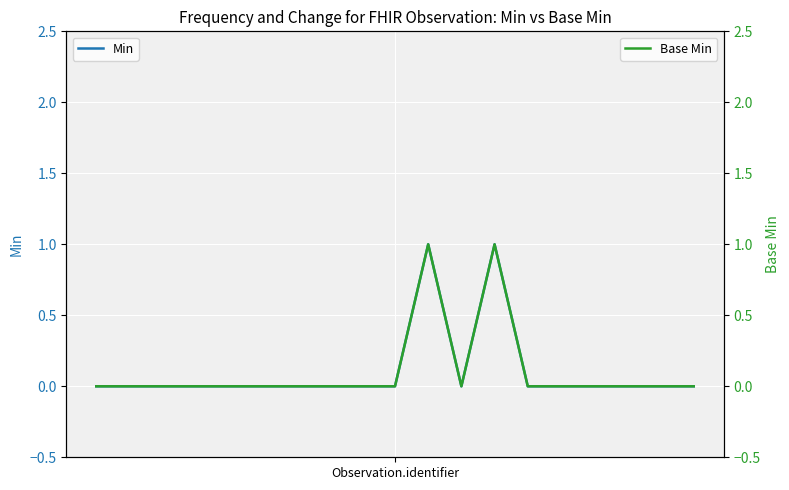

True or false: Base Min has a value of 0 at 6.

True